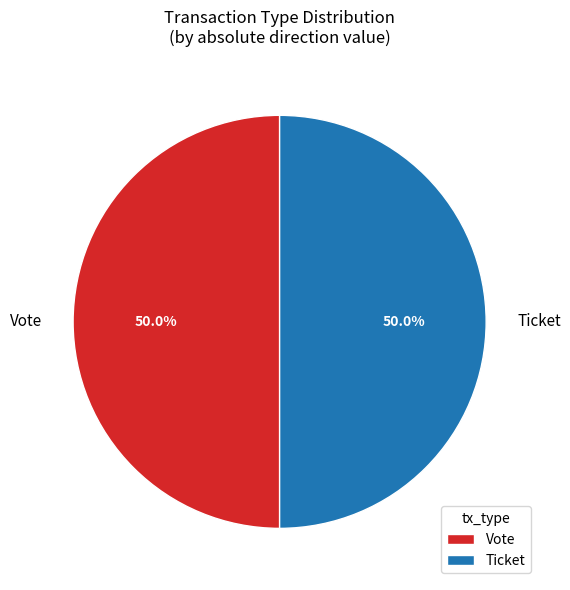

Approximately how many times larger is the value at Ticket compared to Vote?

1.0